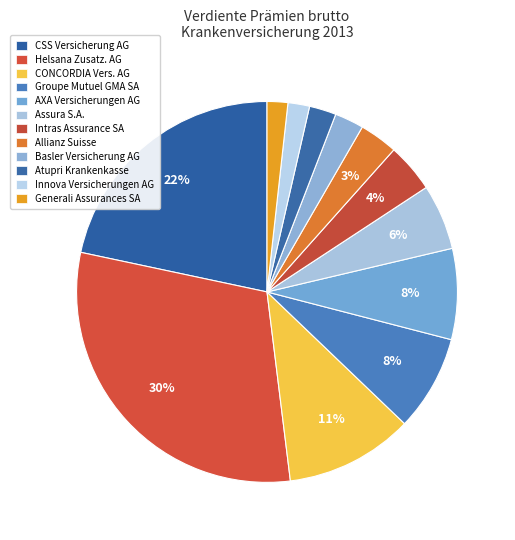

Rank the categories by value from lowest to highest.

Generali Assurances Générales SA, Innova Versicherungen AG, Atupri Krankenkasse, Basler Versicherung AG, Allianz Suisse Versicherungs-Gesellschaft, Intras Assurance SA, Assura S.A., AXA Versicherungen AG, Groupe Mutuel Assurances GMA SA, CONCORDIA Versicherungen AG, CSS Versicherung AG, Helsana Zusatzversicherungen AG